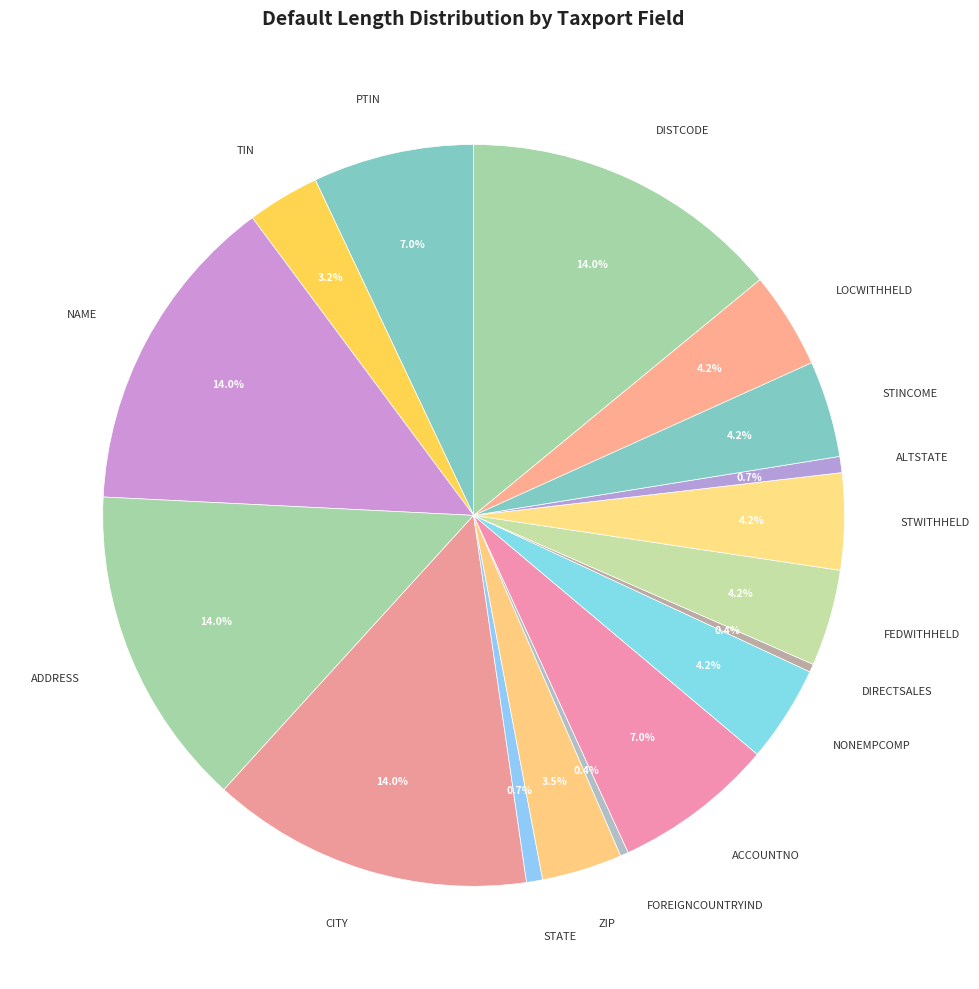

Does ACCOUNTNO account for over 50% of the chart?

No